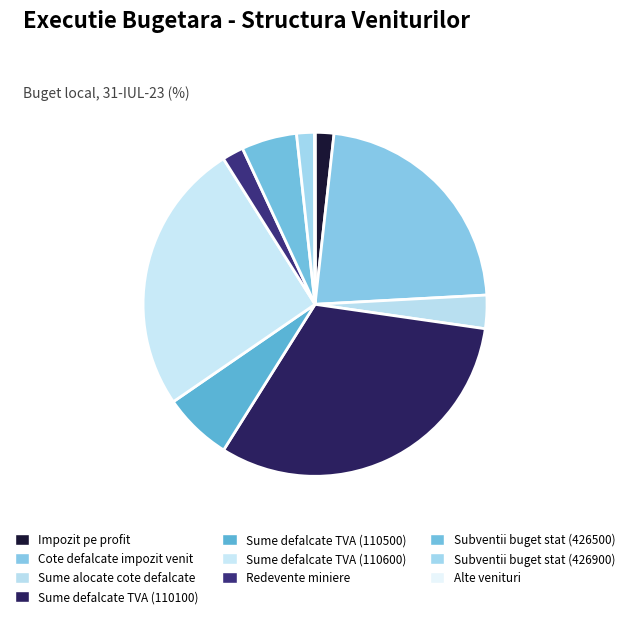

What percentage is the Impozit pe profit slice, to the nearest percent?

2%